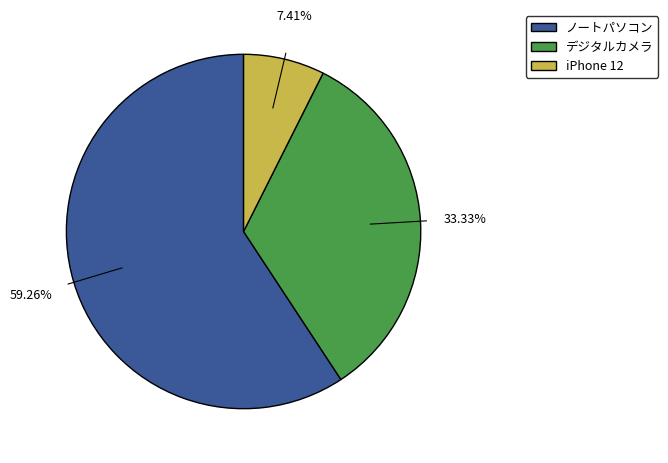

To the nearest percent, what is the average slice percentage?

33%